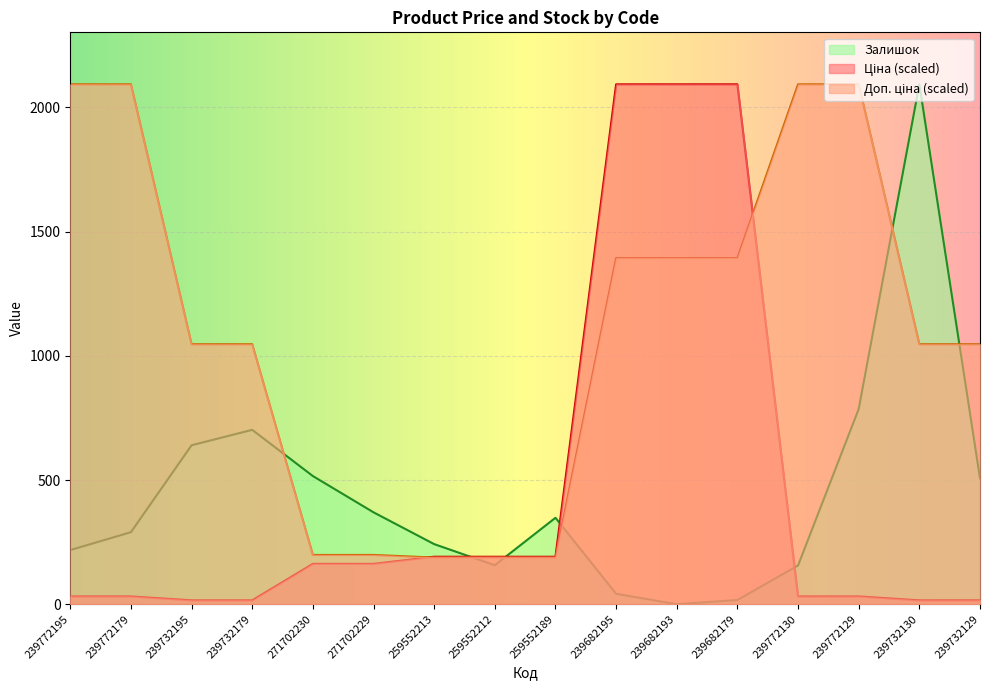

At which category does the chart reach its peak across all series?

239682195